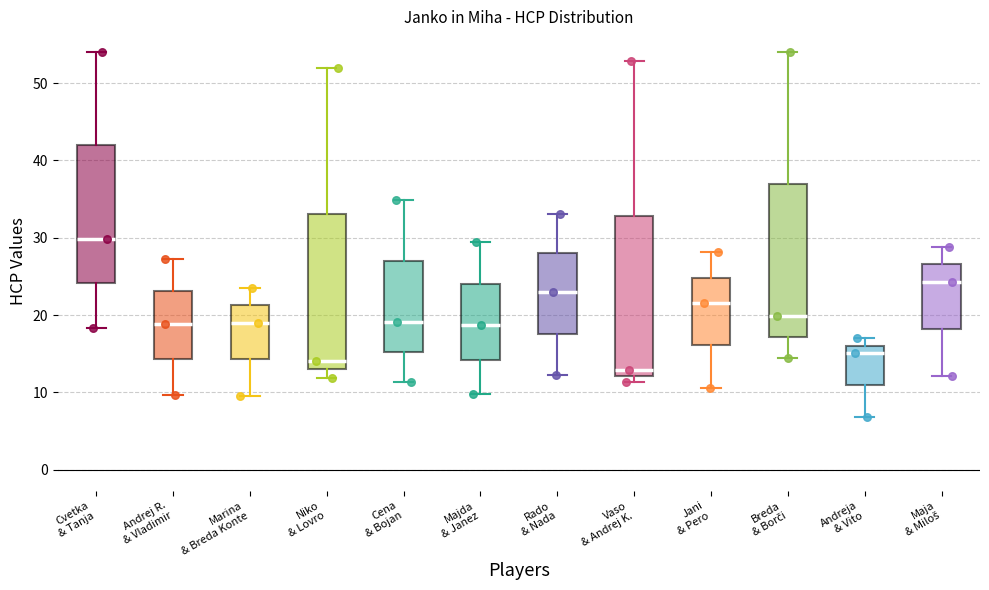

Where does the upper whisker of the box for Niko & Lovro end on the y-axis? The values are not printed on the chart, so give them approximately, as read against the axis.

52